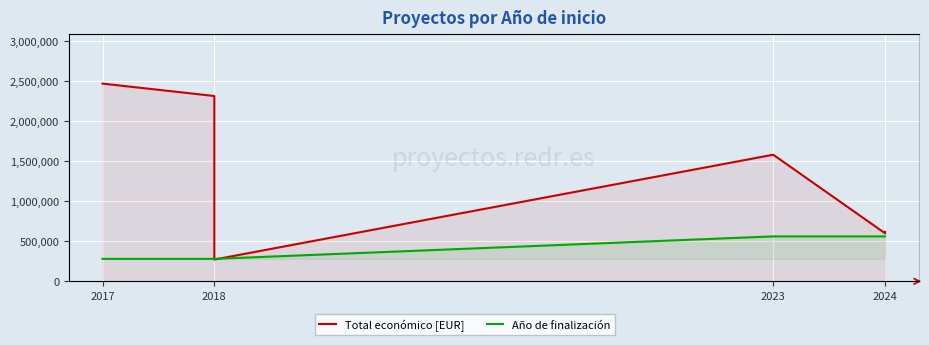

Which series has the largest range (max minus min)?

Total económico [EUR]